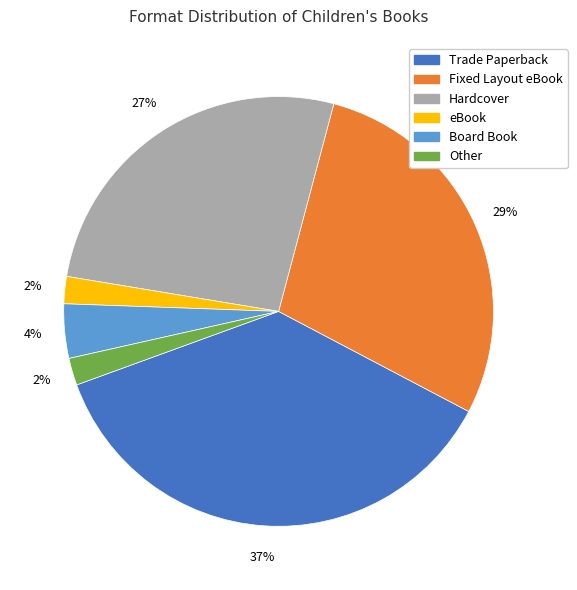

The Trade Paperback slice represents 24% of the pie. True or false?

False